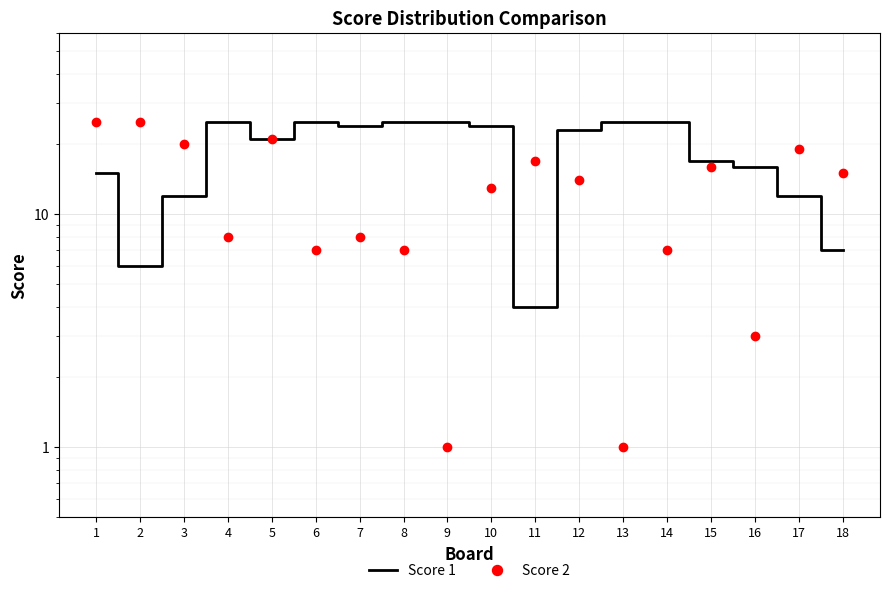

Rank the categories by Score 1 value from highest to lowest.

4, 6, 8, 9, 13, 14, 7, 10, 12, 5, 15, 16, 1, 3, 17, 18, 2, 11